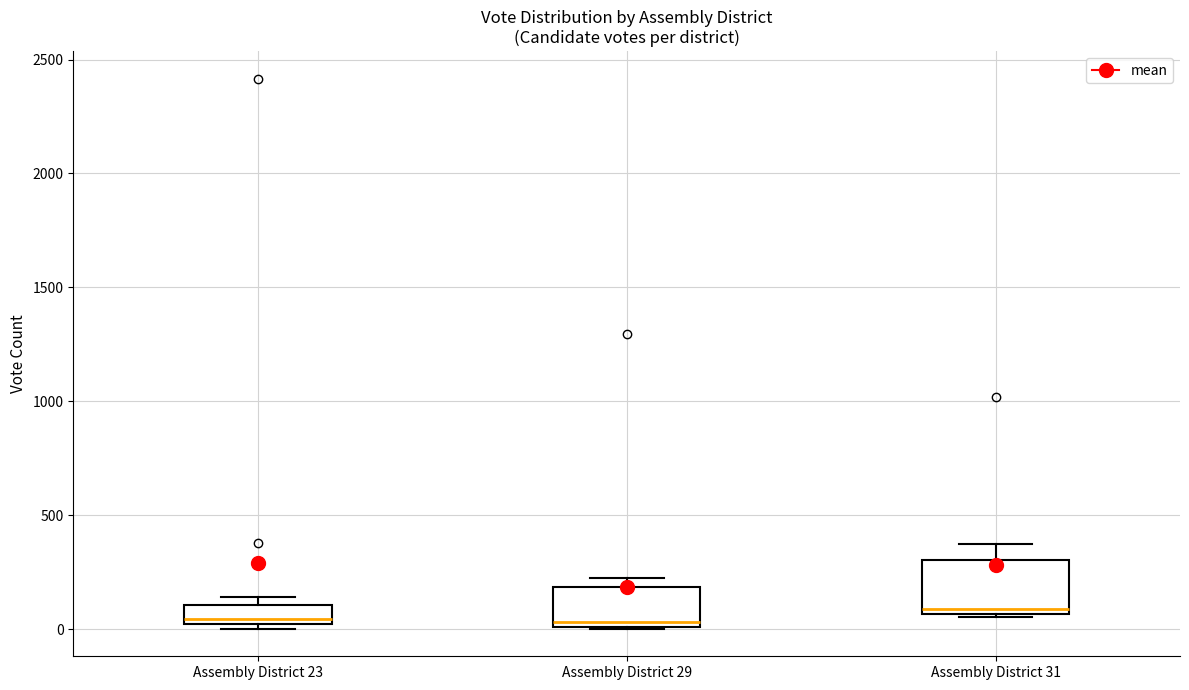

Reading left to right, read every box against the y-axis: the position of its median line, the range the box covers, and the ends of its whiskers. The values are not printed on the chart, so give them approximately, as read against the axis.

Assembly District 23: median 50, box 0 to 100, whiskers 0 (just below the box's lower edge) to 150
Assembly District 29: median 50, box 0 to 200, whiskers 0 to 250
Assembly District 31: median 100, box 50 to 300, whiskers 50 (just below the box's lower edge) to 350